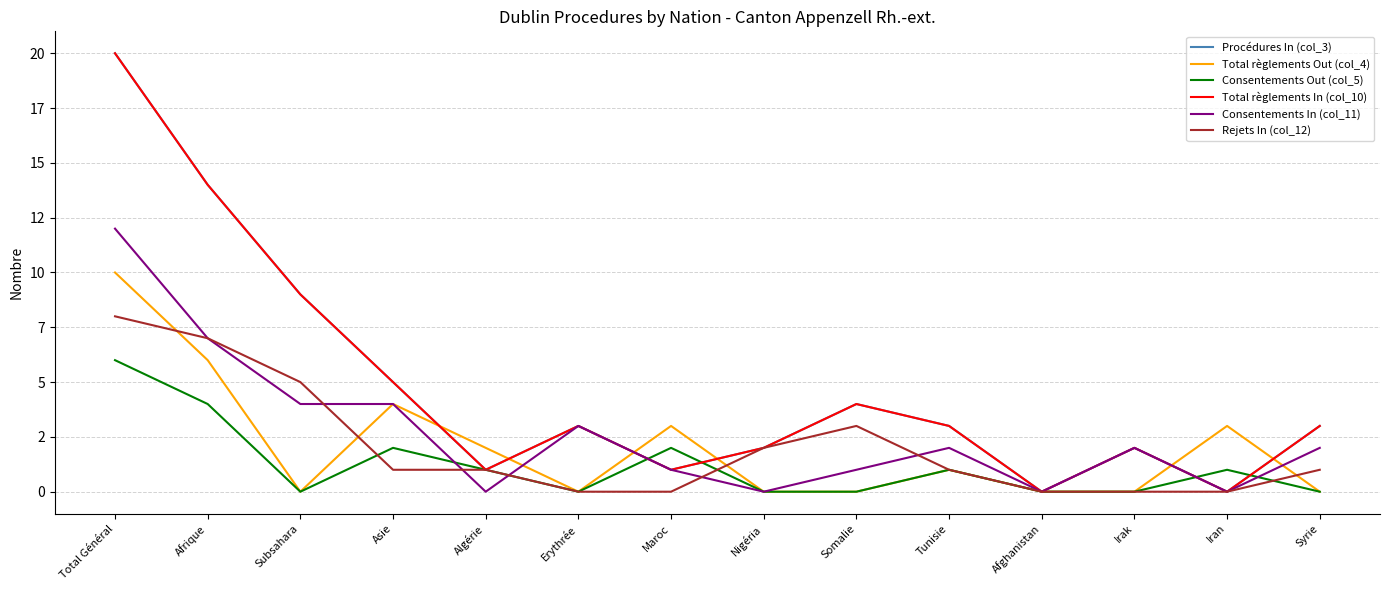

True or false: Consentements Out (col_5) and Rejets In (col_12) intersect in this chart.

True